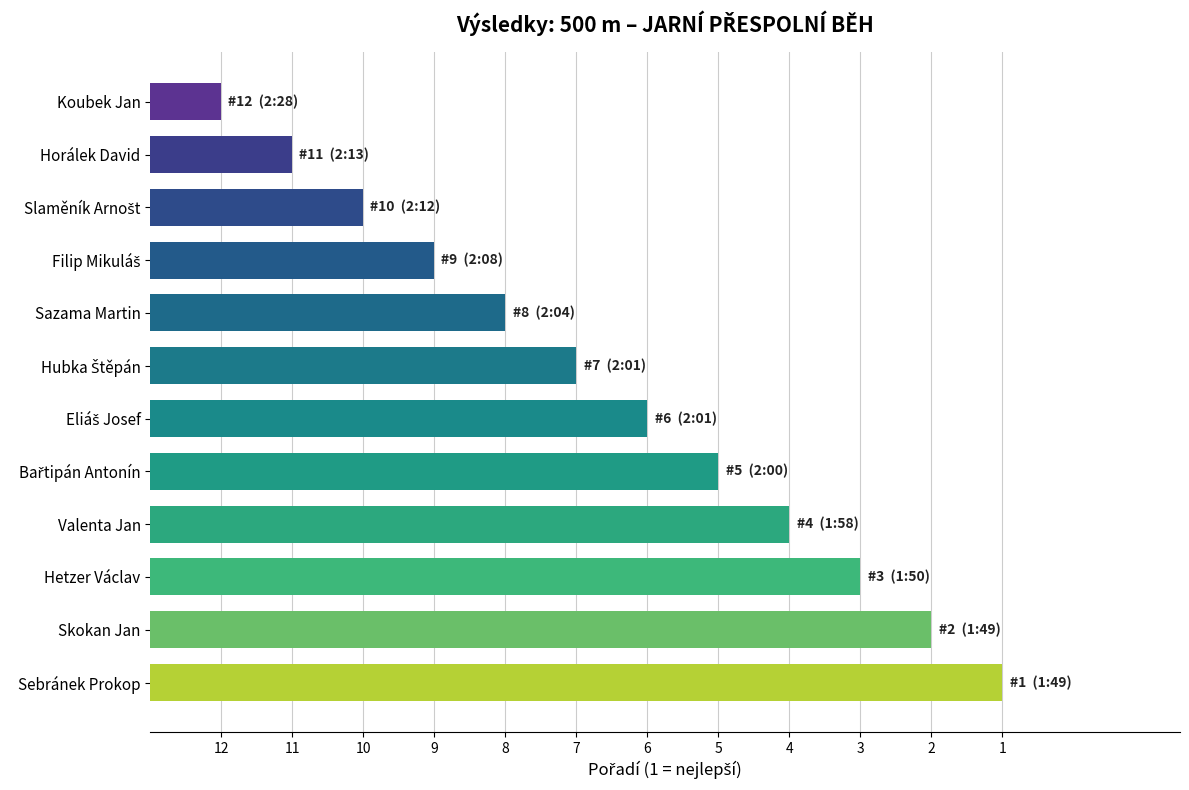

What is the difference between the second highest and minimum values?

10